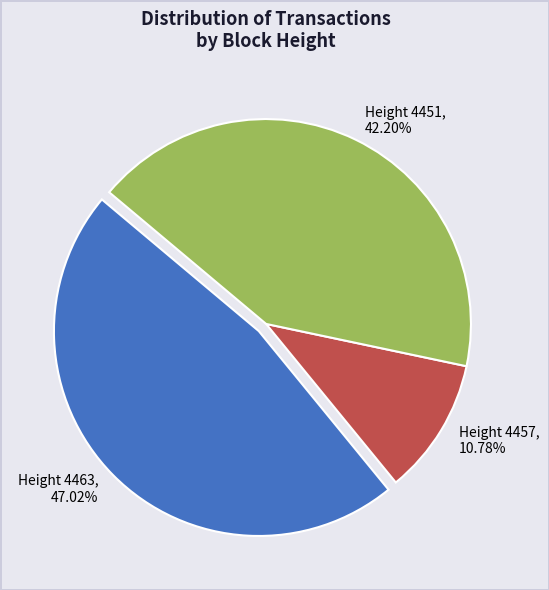

What is the largest slice in the pie chart?

Height 4463